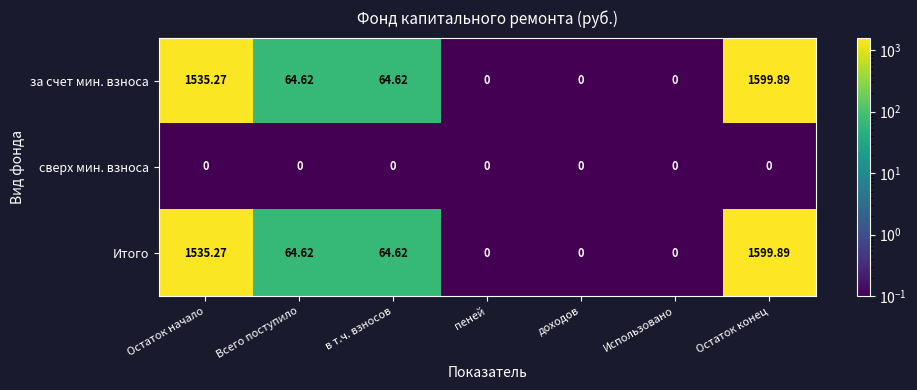

At which category is the sum across all series the highest?

Остаток конец